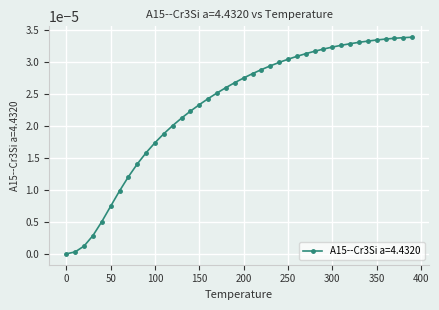

Count the number of data series in this chart.

1